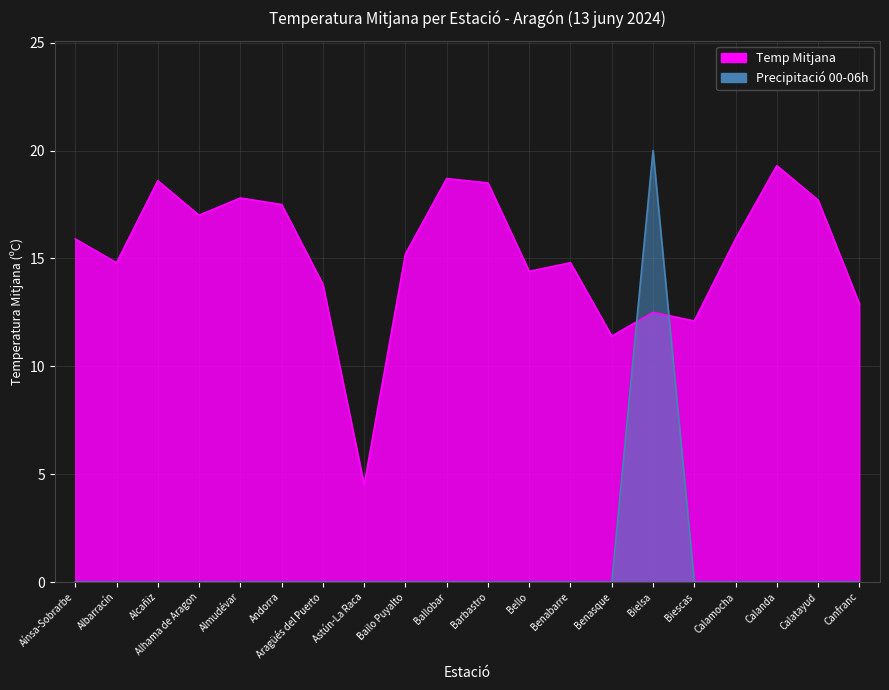

Reading left to right, list all the values displayed in this chart.

Temp Mitjana: 15.9	14.8	18.6	17.0	17.8	17.5	13.8	4.5	15.2	18.7	18.5	14.4	14.8	11.4	12.5	12.1	15.9	19.3	17.7	12.9
Precipitació 00-06h: 0.0	0.0	0.0	0.0	0.0	0.0	0.0	0.0	0.0	0.0	0.0	0.0	0.0	0.0	20.0	0.0	0.0	0.0	0.0	0.0